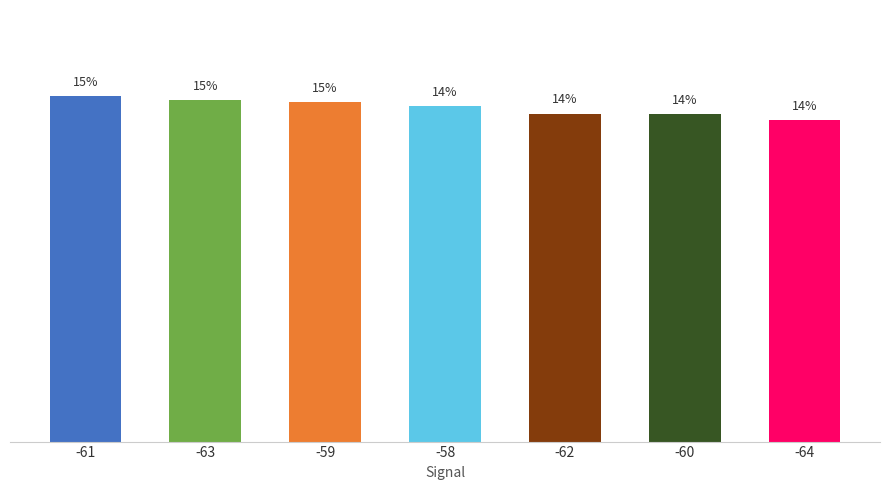

List the labels in order of value, largest first.

-61, -63, -59, -58, -62, -60, -64